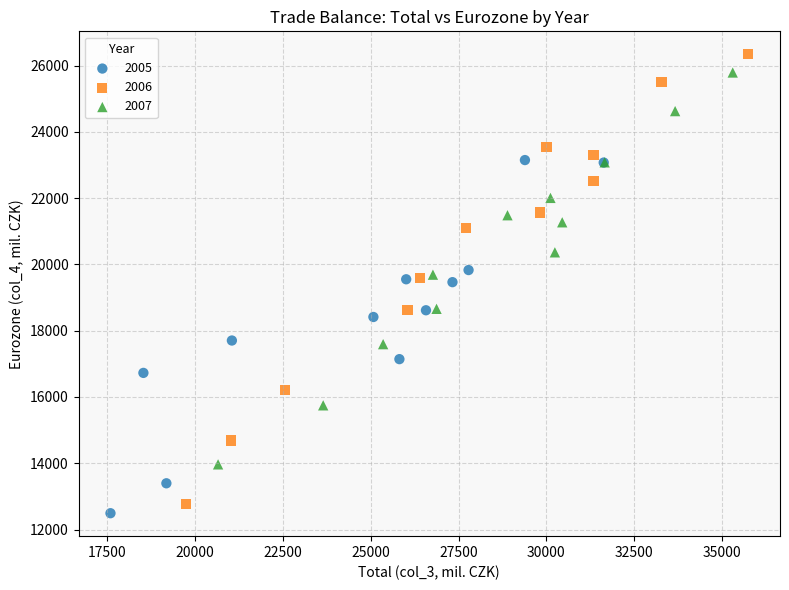

Which series has the largest Y range (max minus min)?

2006